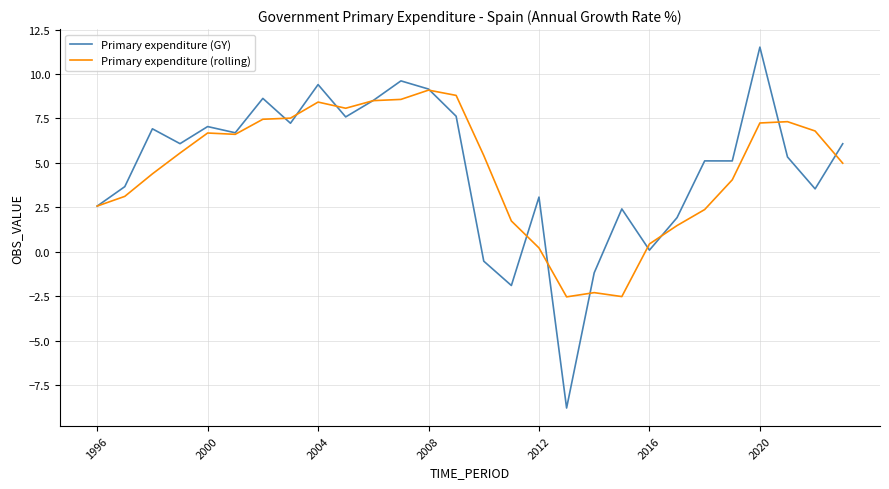

List the series in order of their peak value, lowest first.

Primary expenditure (rolling), Primary expenditure (GY)